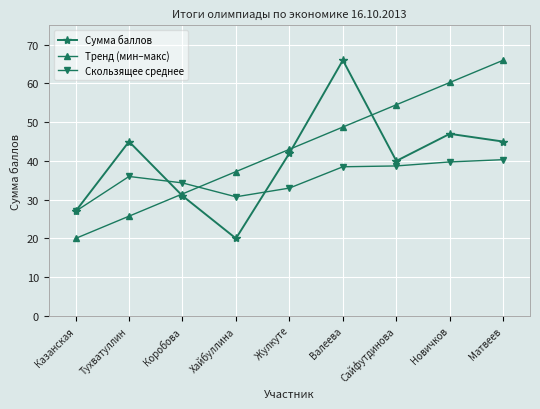

What value does the Тренд (мин–макс) series have at Сайфутдинова?

54.5